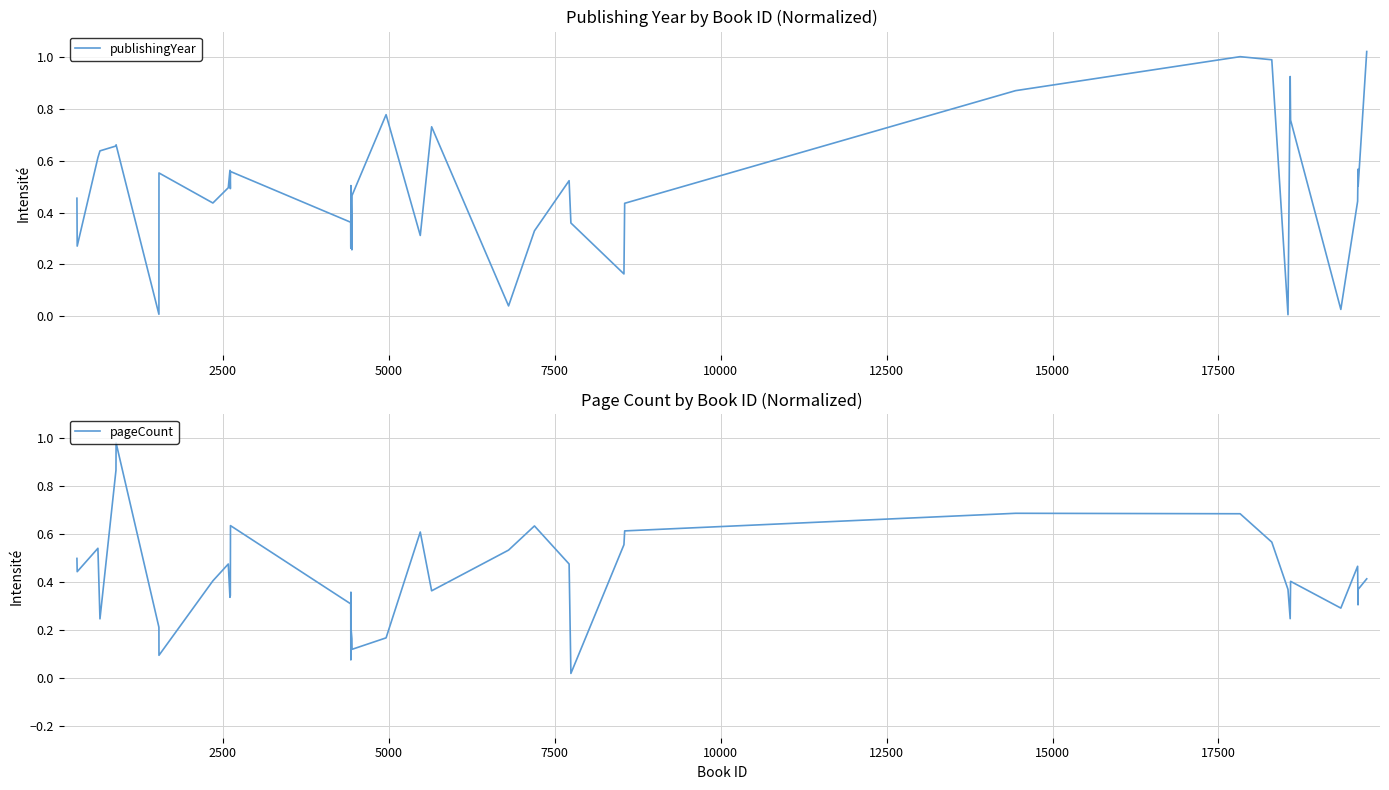

How many interior local peaks does the pageCount series have?

10